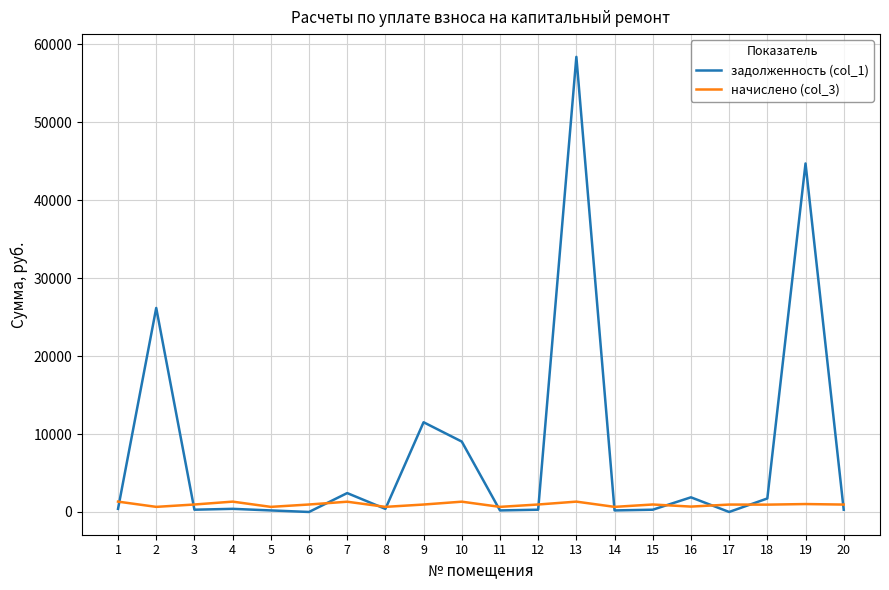

List the series in order of their peak value, highest first.

задолженность (col_1), начислено (col_3)